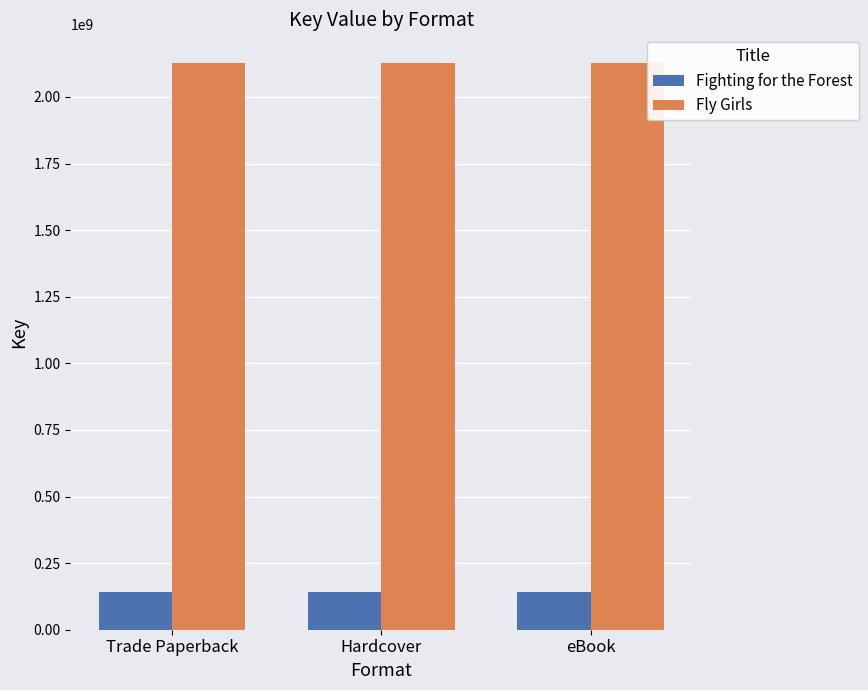

The value of Fly Girls at Hardcover is 3526615145. True or false?

False